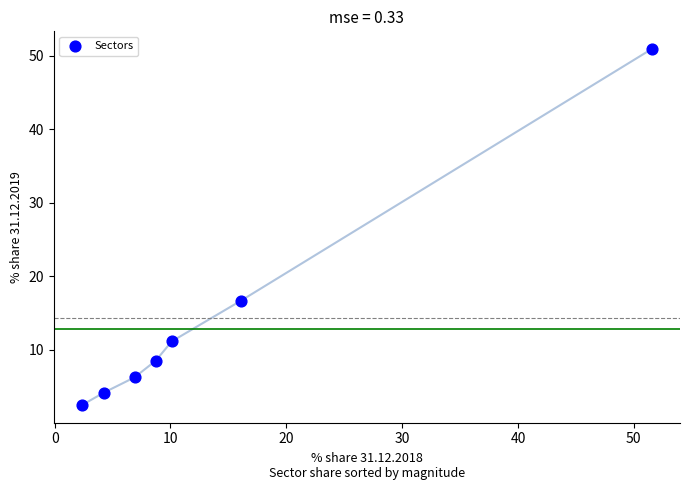

What Y value in the scatter plot is closest to 26?

16.7